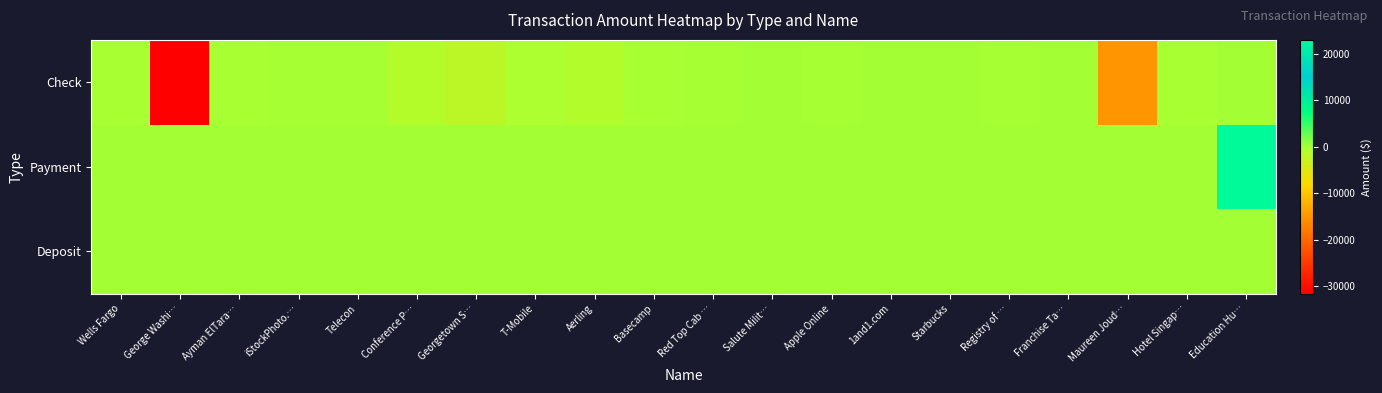

Reading left to right, what are all the values shown in this chart?

Check: Wells Fargo=-230.7	George Washi…=-31579.3	Ayman ElTara…=-238.3	iStockPhoto.…=-154.9	Telecon=-76.9	Conference P…=-1206.1	Georgetown S…=-1776.0	T-Mobile=-396.0	Aerling=-986.5	Basecamp=-253.5	Red Top Cab …=-63.8	Salute Milit…=-1.0	Apple Online=-104.7	1and1.com=-18.8	Starbucks=-18.0	Registry of …=-75.0	Franchise Ta…=-10.0	Maureen Joud…=-15000.0	Hotel Singap…=-249.7	Education Hu…=0.0
Payment: Wells Fargo=0.0	George Washi…=0.0	Ayman ElTara…=0.0	iStockPhoto.…=0.0	Telecon=0.0	Conference P…=0.0	Georgetown S…=0.0	T-Mobile=0.0	Aerling=0.0	Basecamp=0.0	Red Top Cab …=0.0	Salute Milit…=0.0	Apple Online=0.0	1and1.com=0.0	Starbucks=0.0	Registry of …=0.0	Franchise Ta…=0.0	Maureen Joud…=0.0	Hotel Singap…=0.0	Education Hu…=22960.0
Deposit: Wells Fargo=0.0	George Washi…=0.0	Ayman ElTara…=0.0	iStockPhoto.…=0.0	Telecon=0.0	Conference P…=0.0	Georgetown S…=0.0	T-Mobile=0.0	Aerling=0.0	Basecamp=0.0	Red Top Cab …=0.0	Salute Milit…=0.0	Apple Online=0.0	1and1.com=0.0	Starbucks=0.0	Registry of …=0.0	Franchise Ta…=0.0	Maureen Joud…=0.0	Hotel Singap…=0.0	Education Hu…=0.0